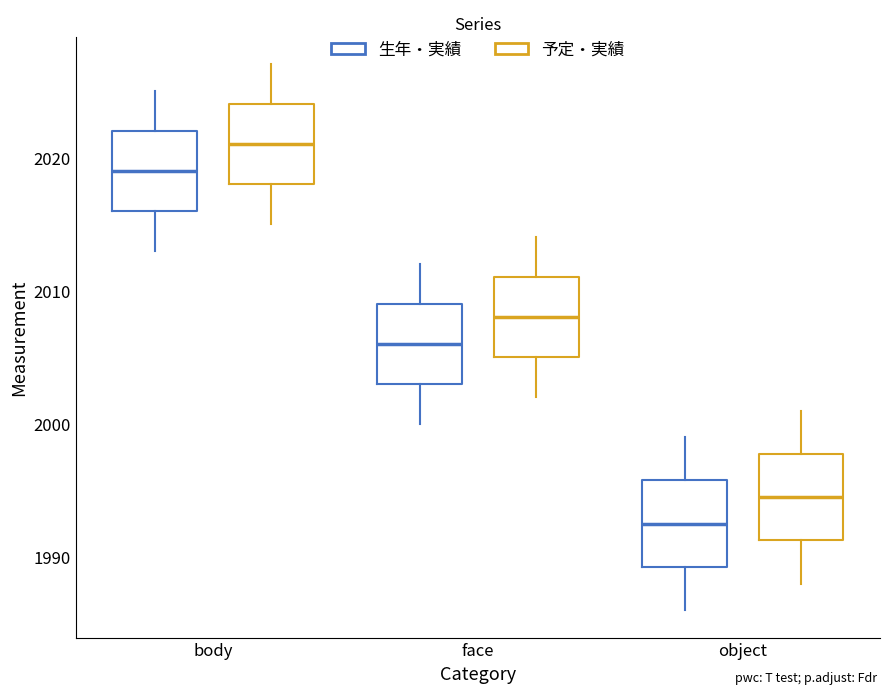

Reading left to right, transcribe this box plot: for each box, give where its median line is, the range the box spans, and where its two whiskers end, as read against the y-axis. The values are not printed on the chart, so give them approximately, as read against the axis.

body (生年・実績): median 2019, box 2016 to 2022, whiskers 2013 to 2025
body (予定・実績): median 2021, box 2018 to 2024, whiskers 2015 to 2027
face (生年・実績): median 2006, box 2003 to 2009, whiskers 2000 to 2012
face (予定・実績): median 2008, box 2005 to 2011, whiskers 2002 to 2014
object (生年・実績): median 1993, box 1989 to 1996, whiskers 1986 to 1999
object (予定・実績): median 1995, box 1991 to 1998, whiskers 1988 to 2001